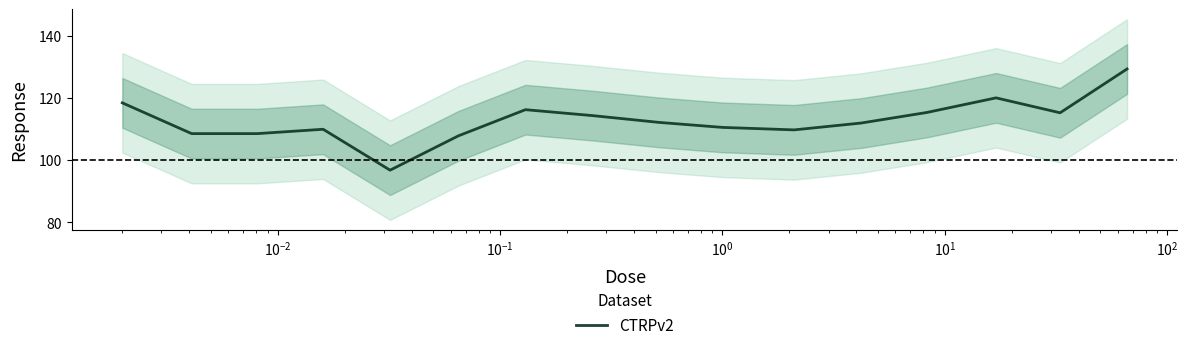

What is the minimum value for CTRPv2?

96.7